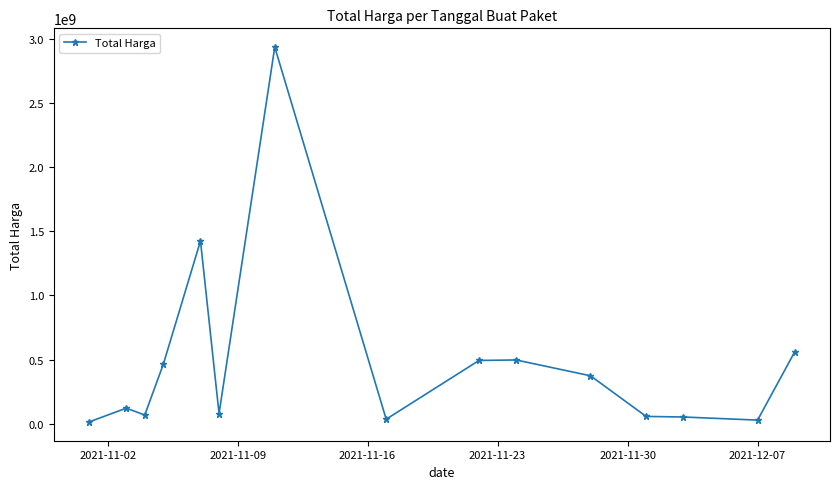

What is the sum of all values?

7200634885